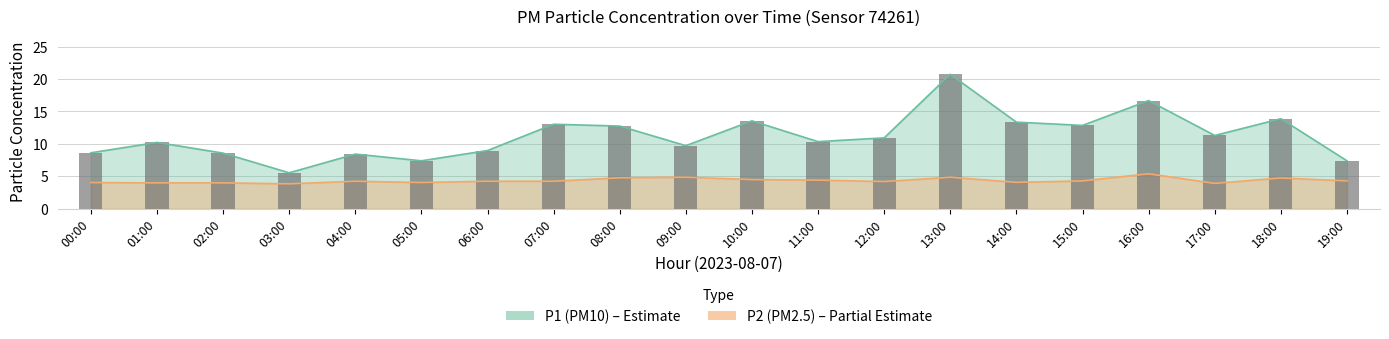

What is the spread (max minus min) of values at 09:00?

4.9